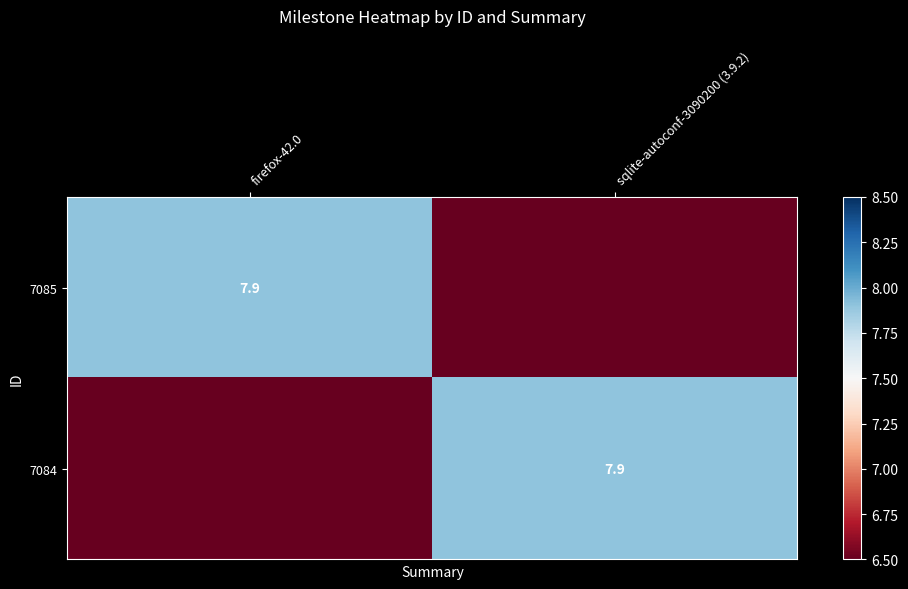

What is the difference between the highest and lowest values at sqlite-autoconf-3090200 (3.9.2)?

7.9